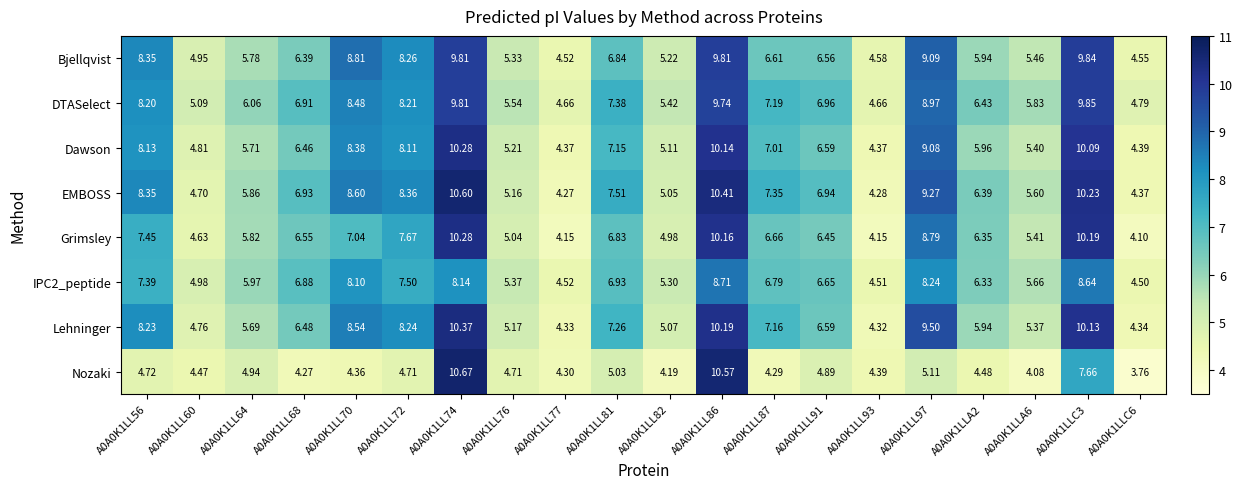

Which series changed the most between A0A0K1LL77 and A0A0K1LLC6?

Nozaki